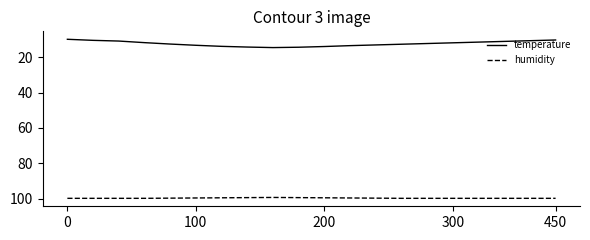

Rank the series by their average value, from lowest to highest.

temperature, humidity